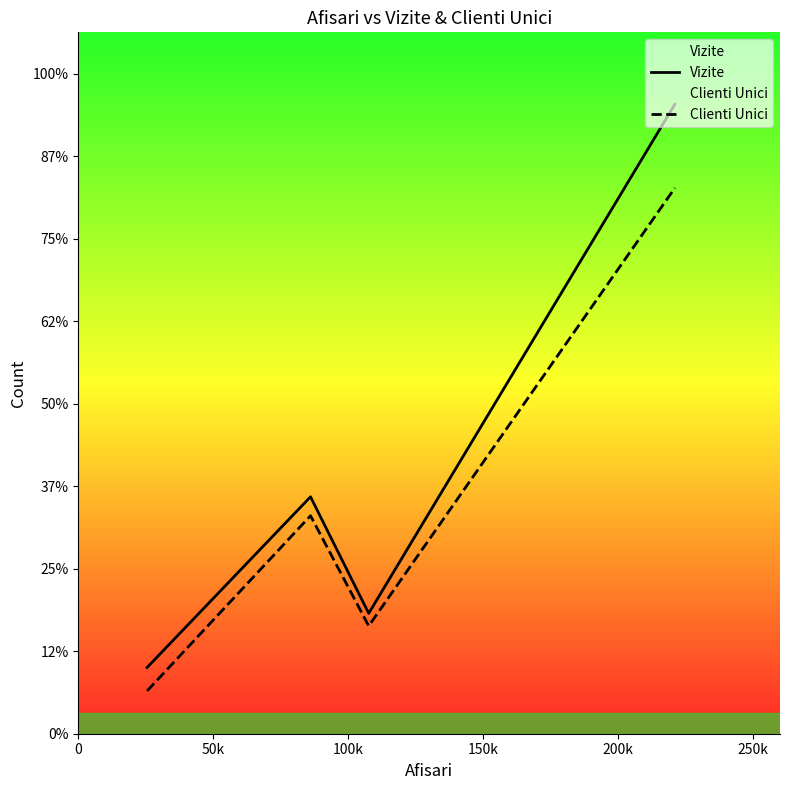

True or false: Vizite and Clienti Unici cross at least once.

False